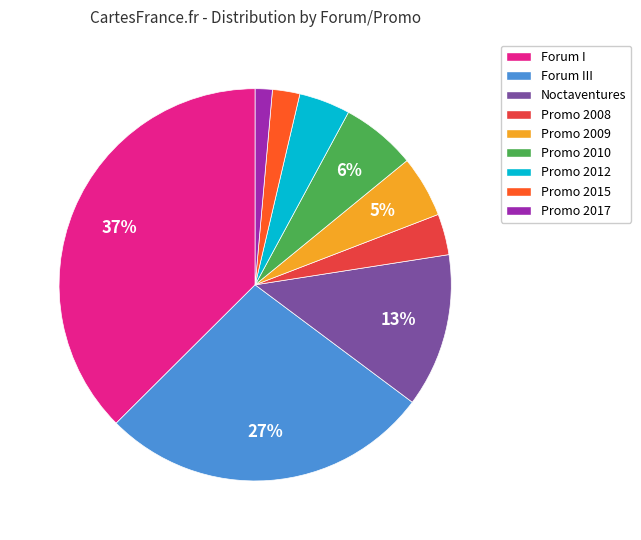

Count the number of slices in the pie.

9